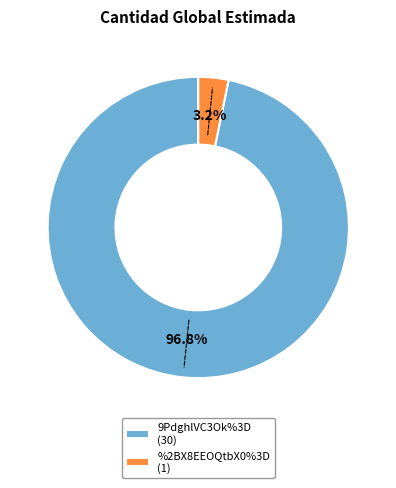

To the nearest percent, what is the difference between the largest and smallest slice percentages?

94%